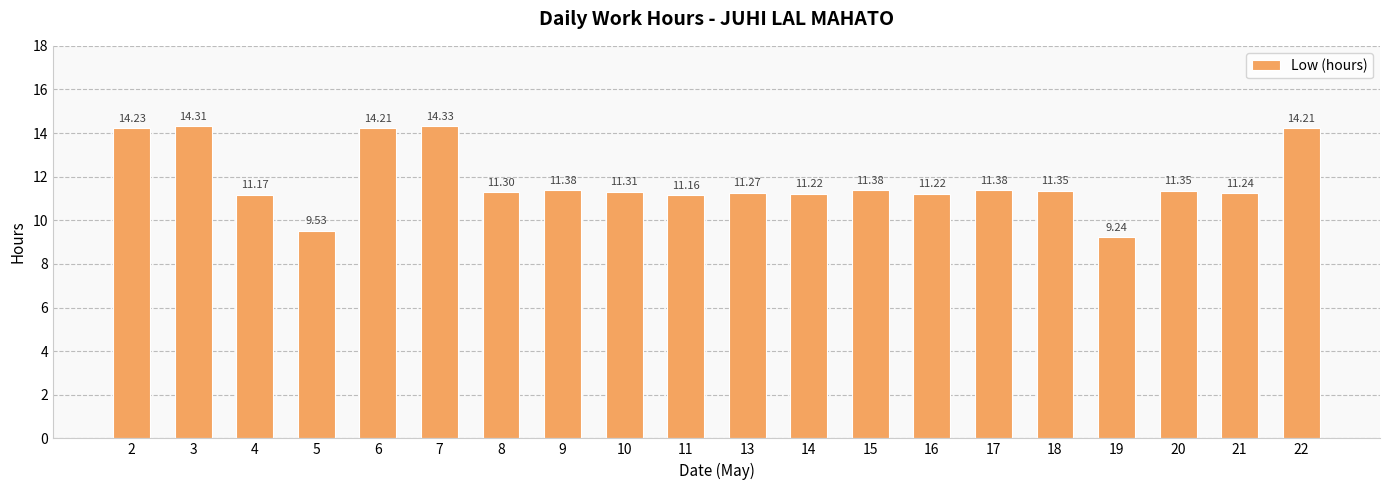

What is the sum of the values at 14 and 2?

25.5